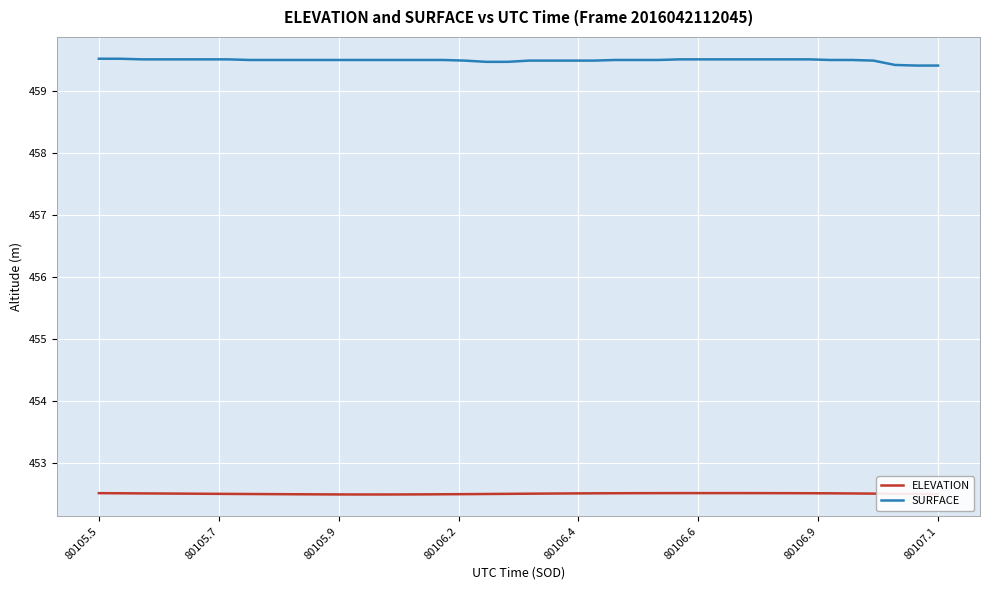

List the series in order of their peak value, lowest first.

ELEVATION, SURFACE